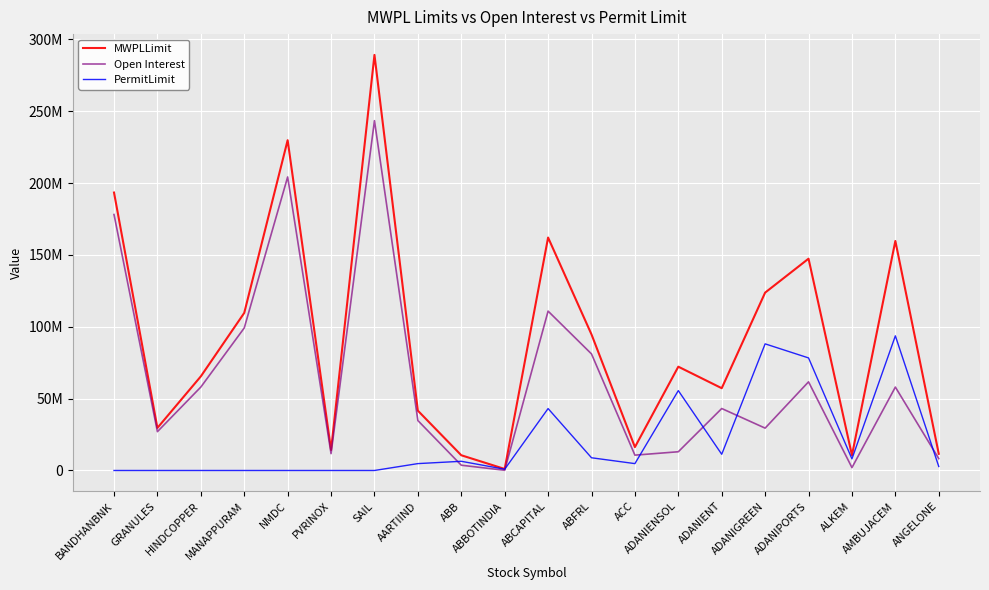

At how many categories does at least one series exceed 268122429?

1